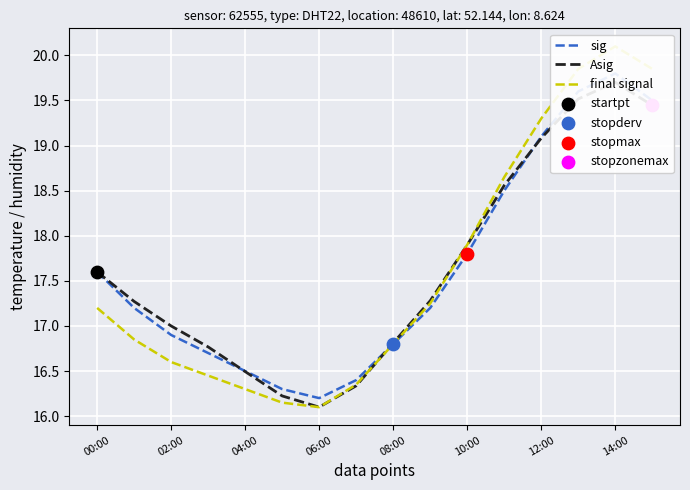

At how many categories does at least one series exceed 18?

5